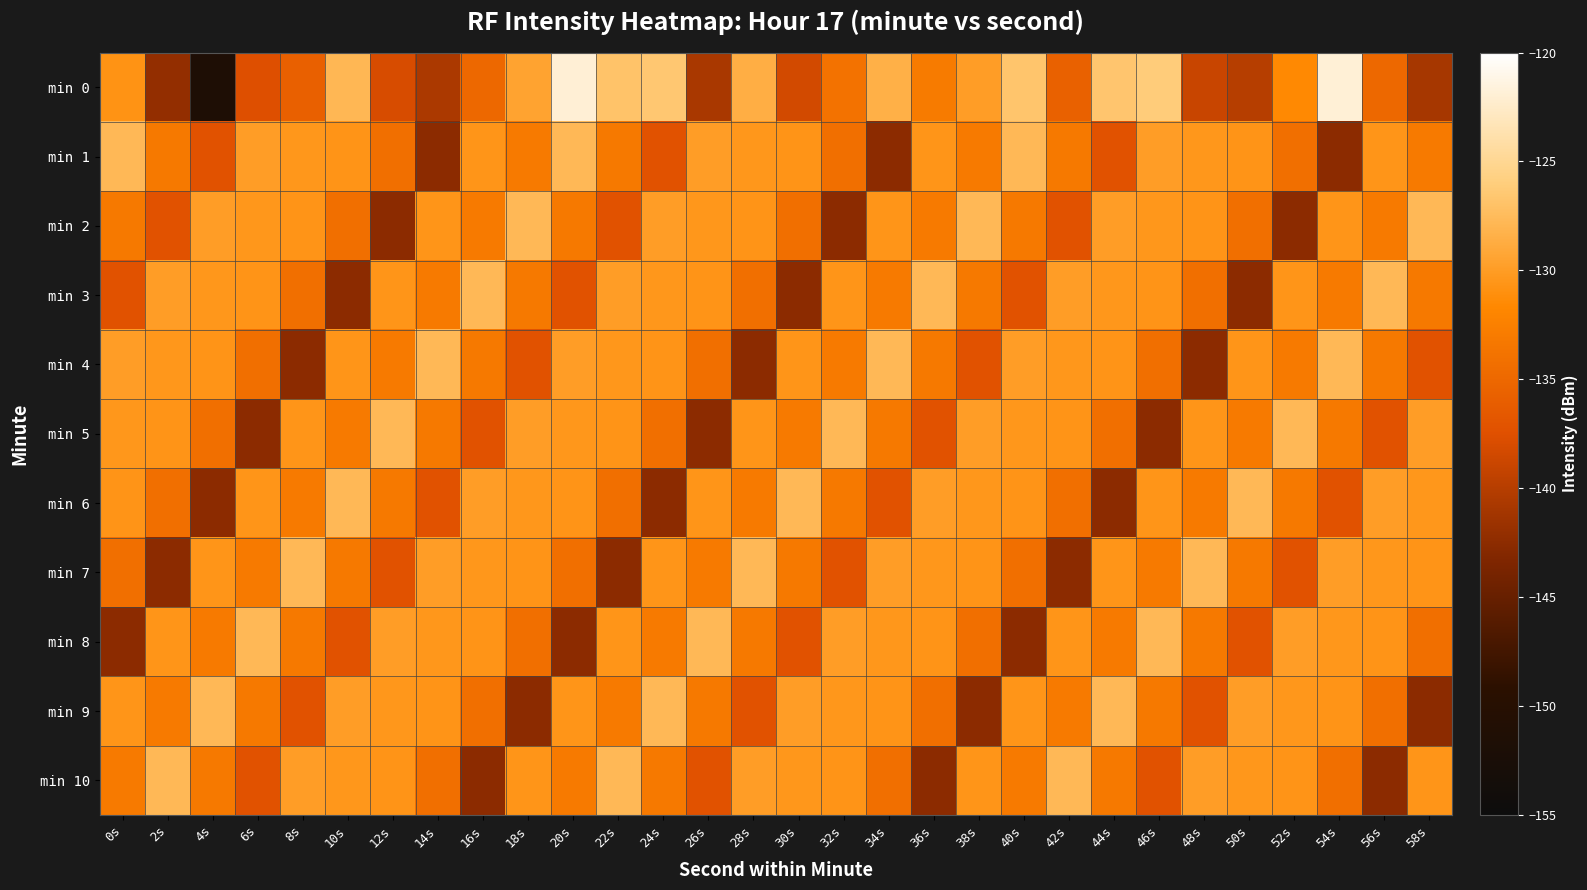

What is the total value across all series at 8s?

-1465.1